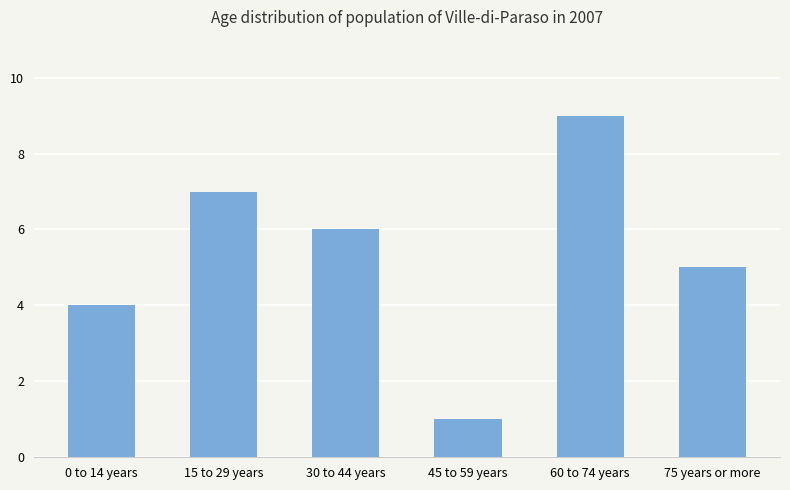

Rank the categories by value from highest to lowest.

60 to 74 years, 15 to 29 years, 30 to 44 years, 75 years or more, 0 to 14 years, 45 to 59 years